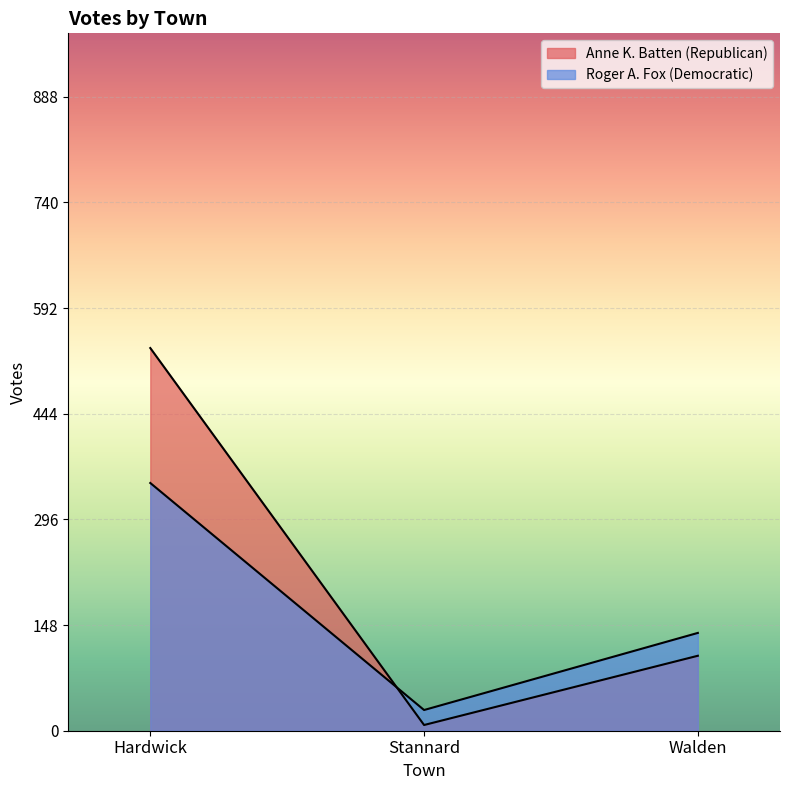

What is the smallest value displayed?

8